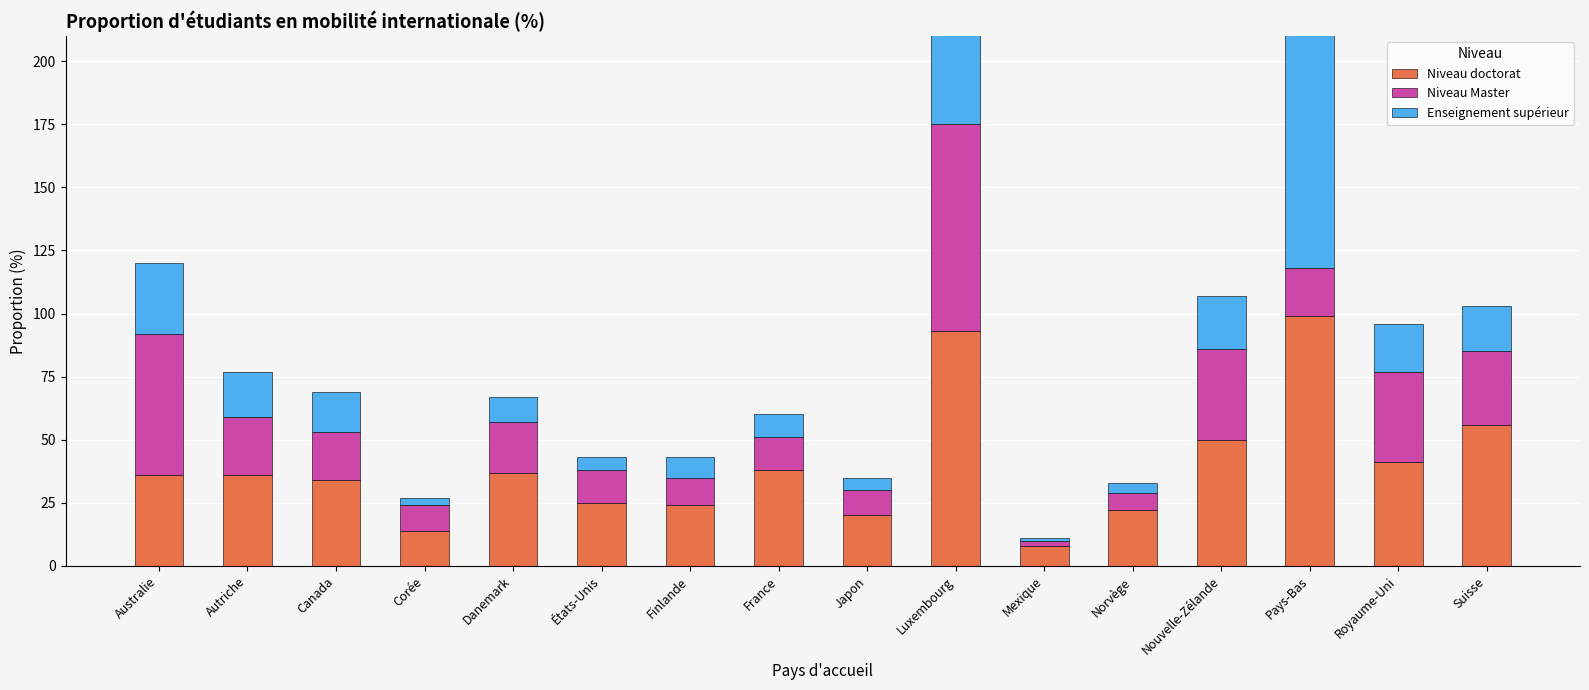

What is the label of the 3rd bar from the left?

Canada